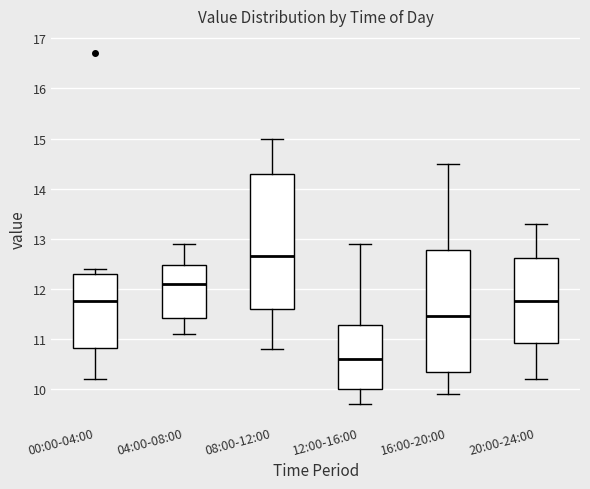

Which box has the highest median line?

08:00-12:00